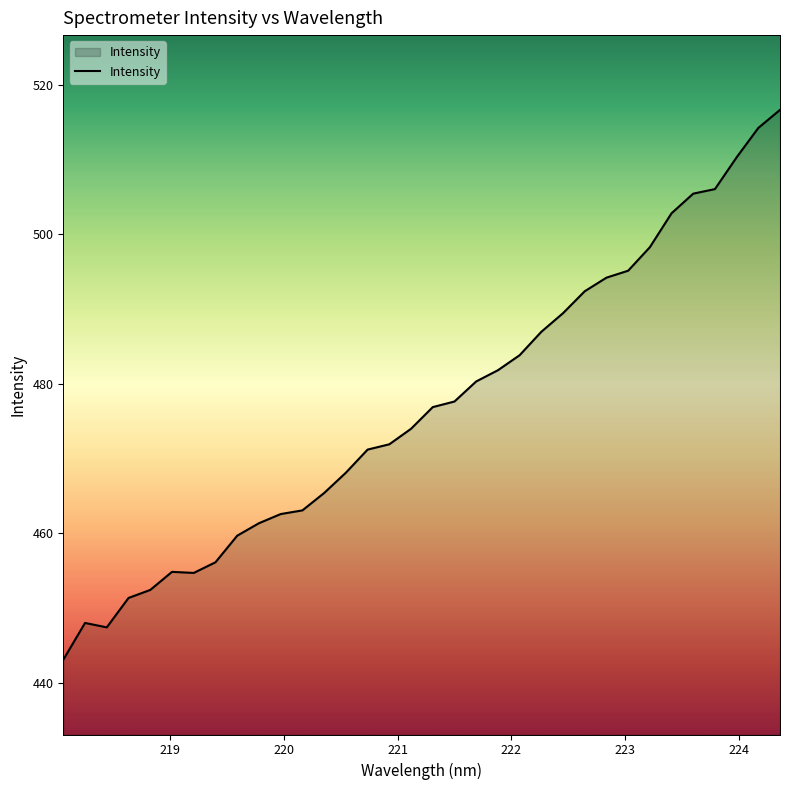

How many lines are shown in the chart?

1